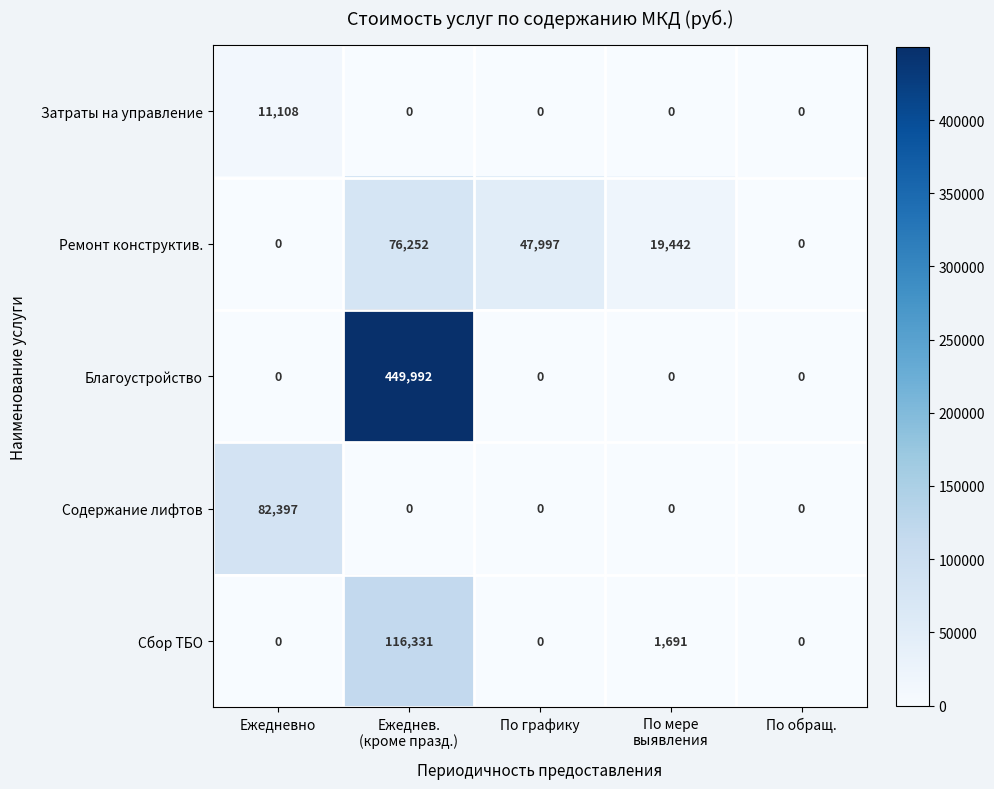

True or false: Сбор ТБО has a value of -79311 at По графику.

False